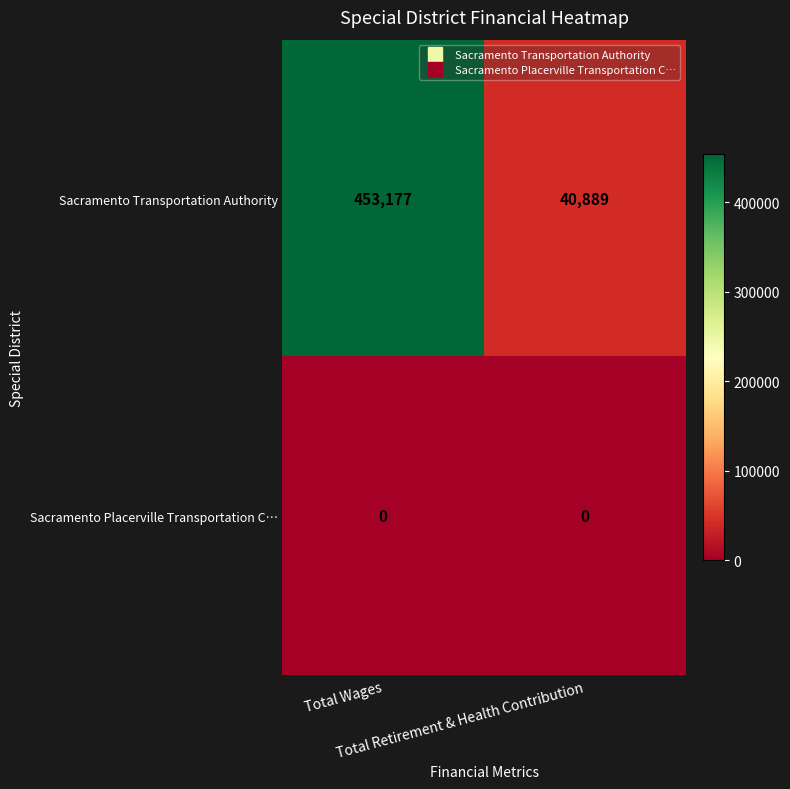

What is the greatest value displayed?

453177